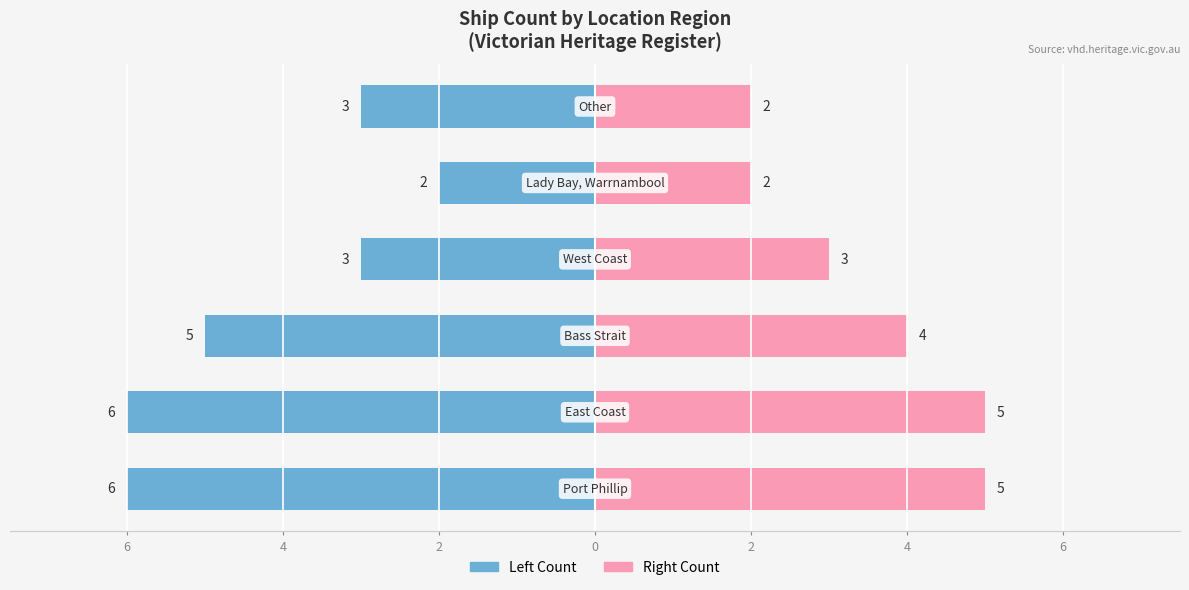

How many groups of bars are there?

6